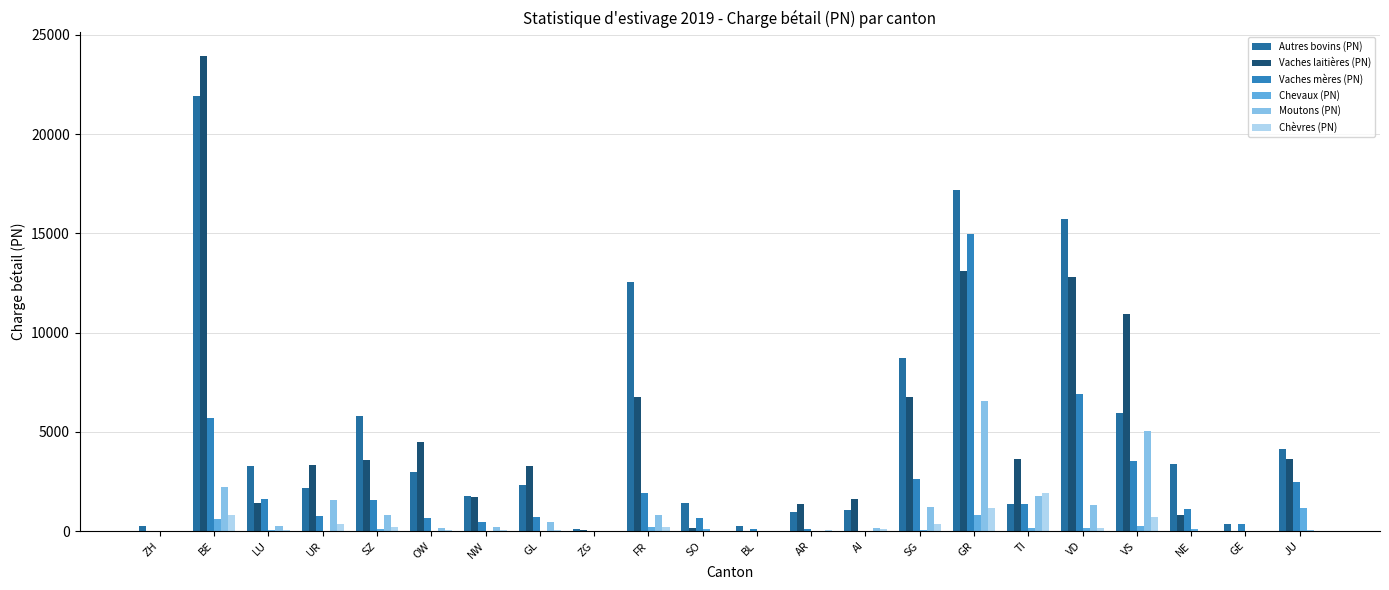

How many categories are shown in the chart?

22